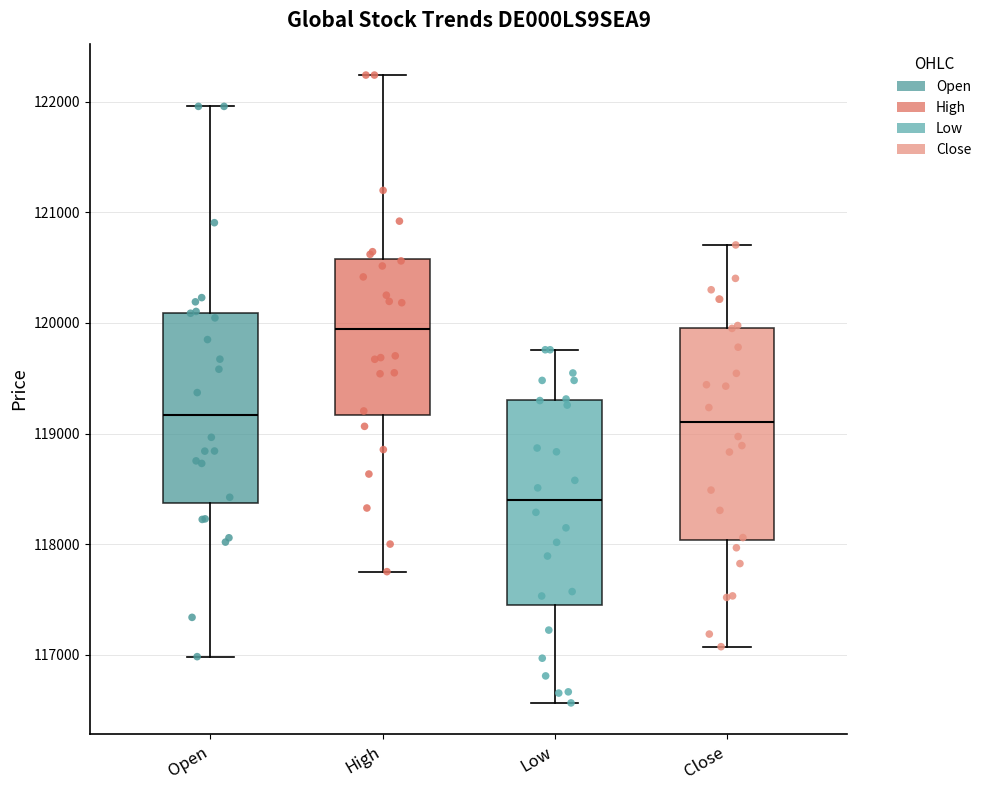

Reading left to right, transcribe this box plot: for each box, give where its median line is, the range the box spans, and where its two whiskers end, as read against the y-axis. The values are not printed on the chart, so give them approximately, as read against the axis.

Open: median 119200, box 118400 to 120100, whiskers 117000 to 122000
High: median 119900, box 119200 to 120600, whiskers 117800 to 122200
Low: median 118400, box 117500 to 119300, whiskers 116600 to 119800
Close: median 119100, box 118000 to 120000, whiskers 117100 to 120700